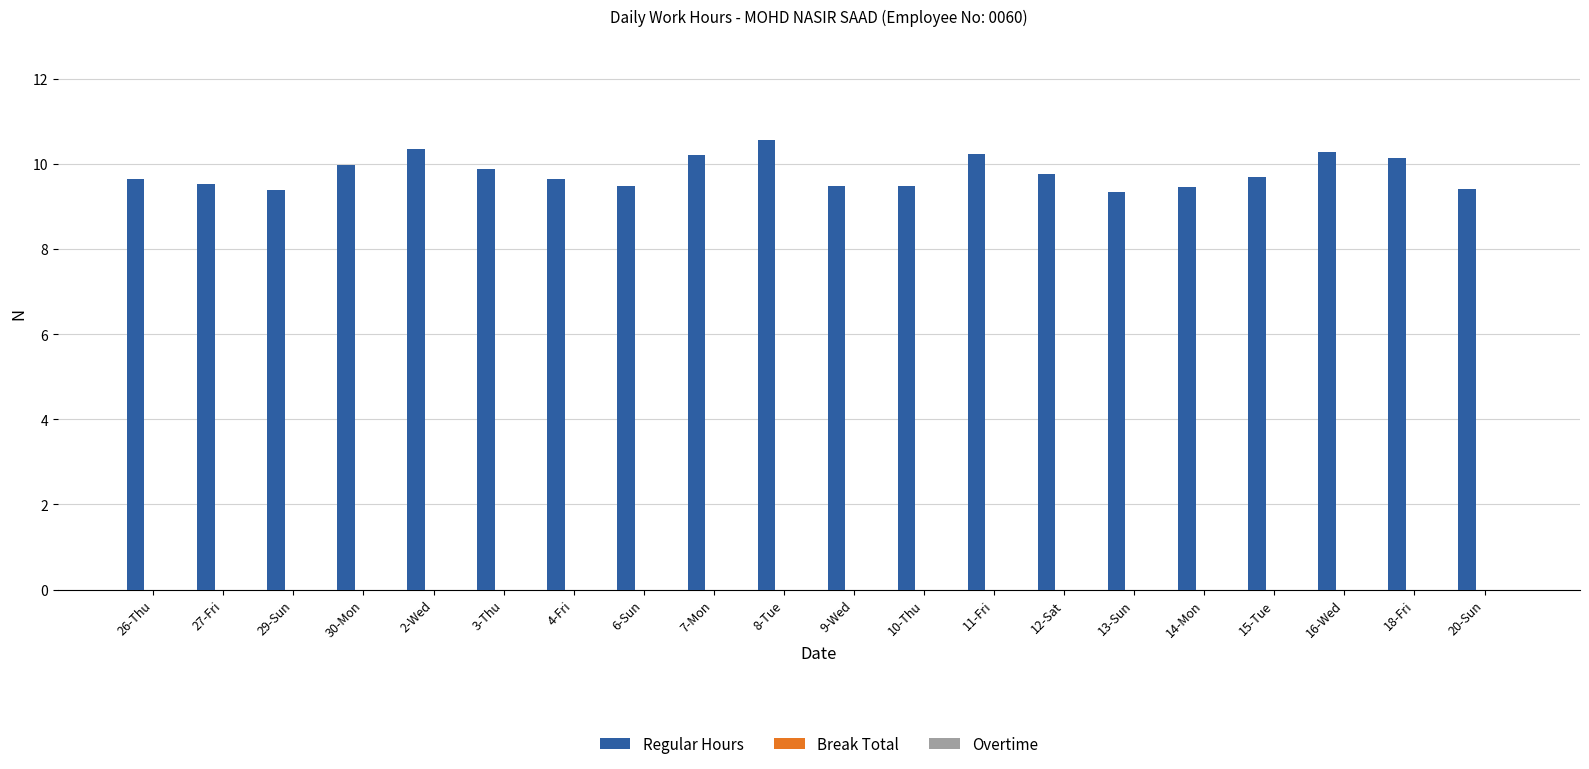

What is the ratio of the value at 26-Thu to the value at 30-Mon?

1.0